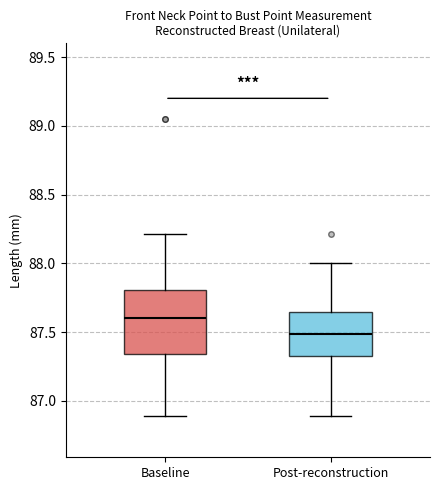

Where does the median line of the box for Post-reconstruction sit on the y-axis? The values are not printed on the chart, so give them approximately, as read against the axis.

87.50